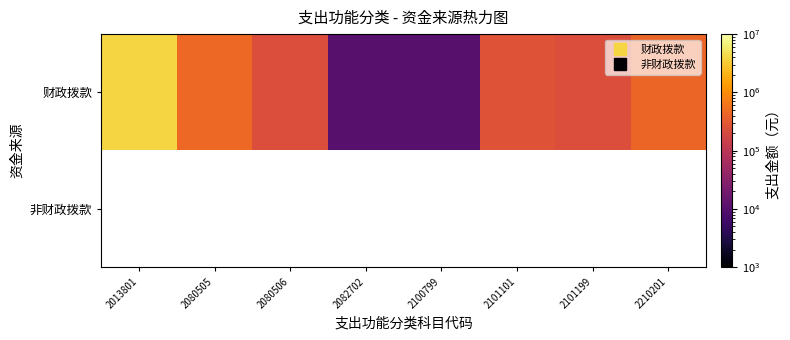

Is the value of 财政拨款 at 2210201 greater than the value of 非财政拨款 at 2080506?

No